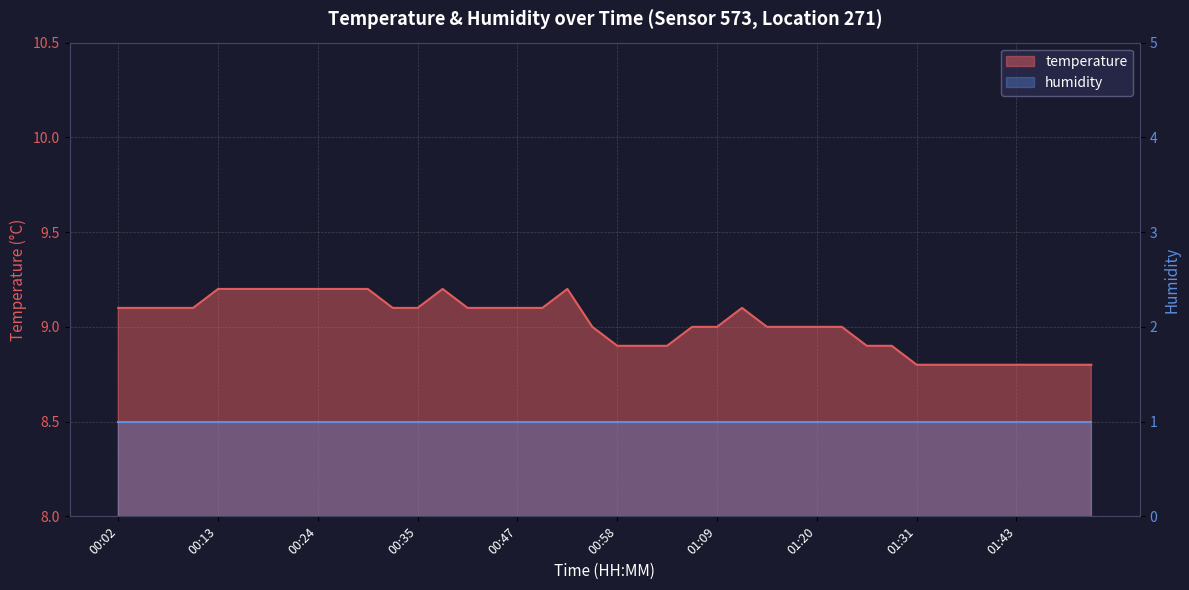

What is the average value?

9.0